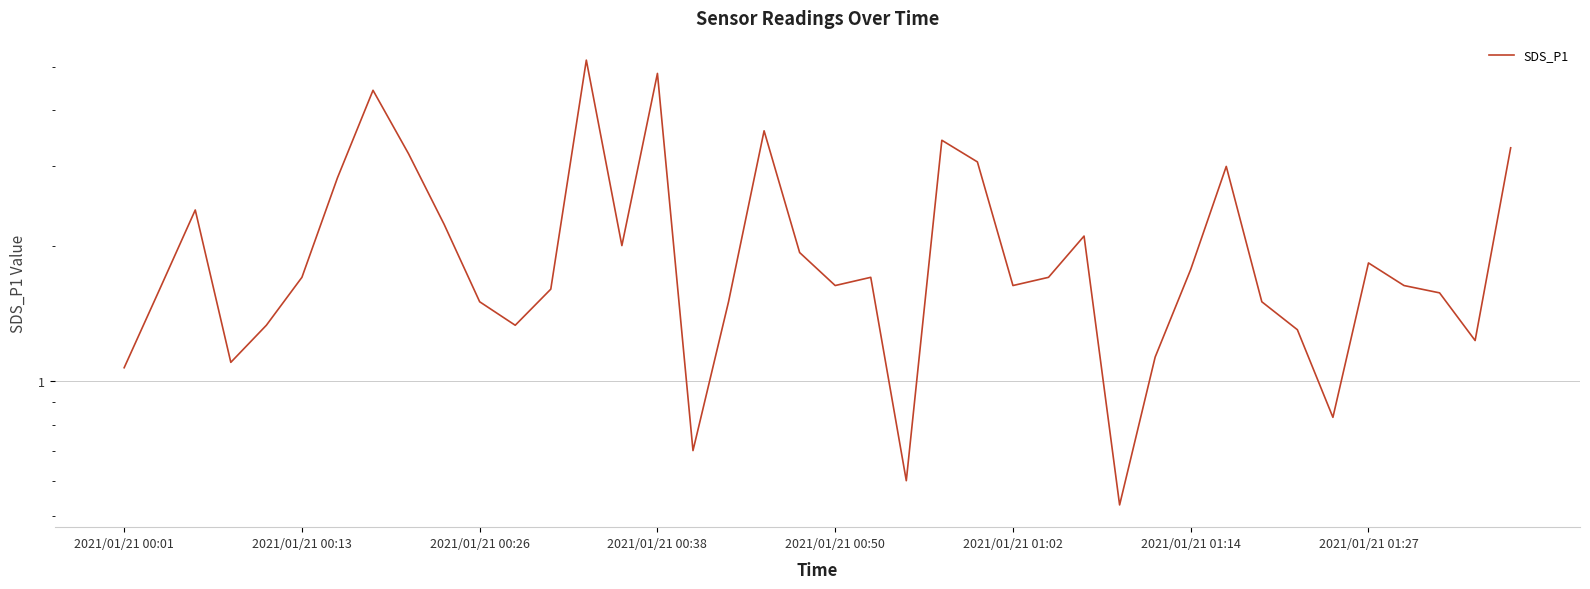

What is the sum of all values?

81.5